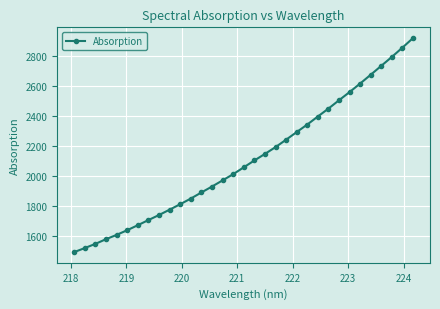

What is the difference between the maximum and second lowest values?

1398.6